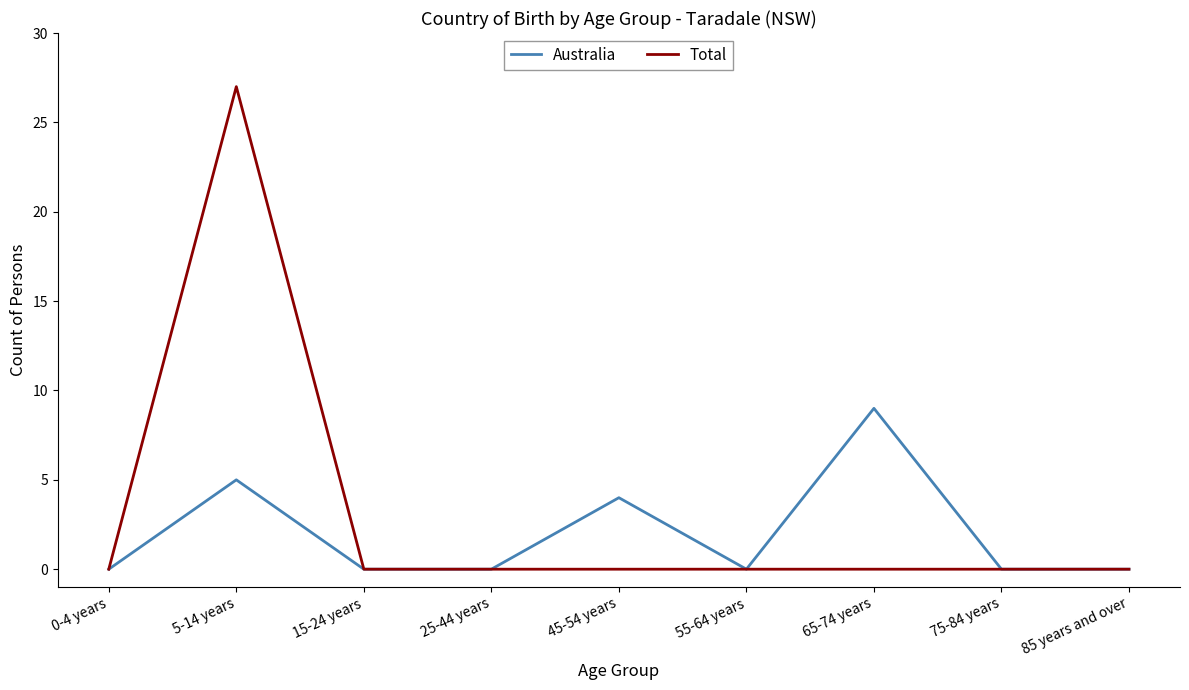

Which series changed the most between 5-14 years and 45-54 years?

Total